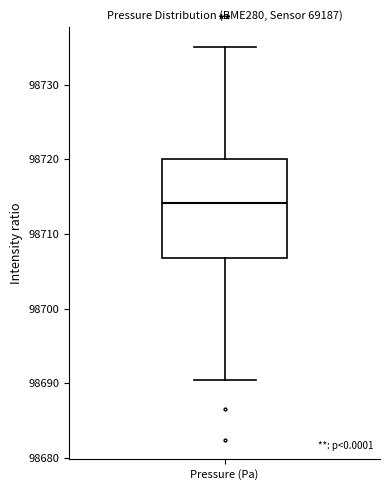

Transcribe this box plot: give where the median line is, the range the box spans, and where the two whiskers end, as read against the y-axis. The values are not printed on the chart, so give them approximately, as read against the axis.

median 98714, box 98707 to 98720, whiskers 98691 to 98735